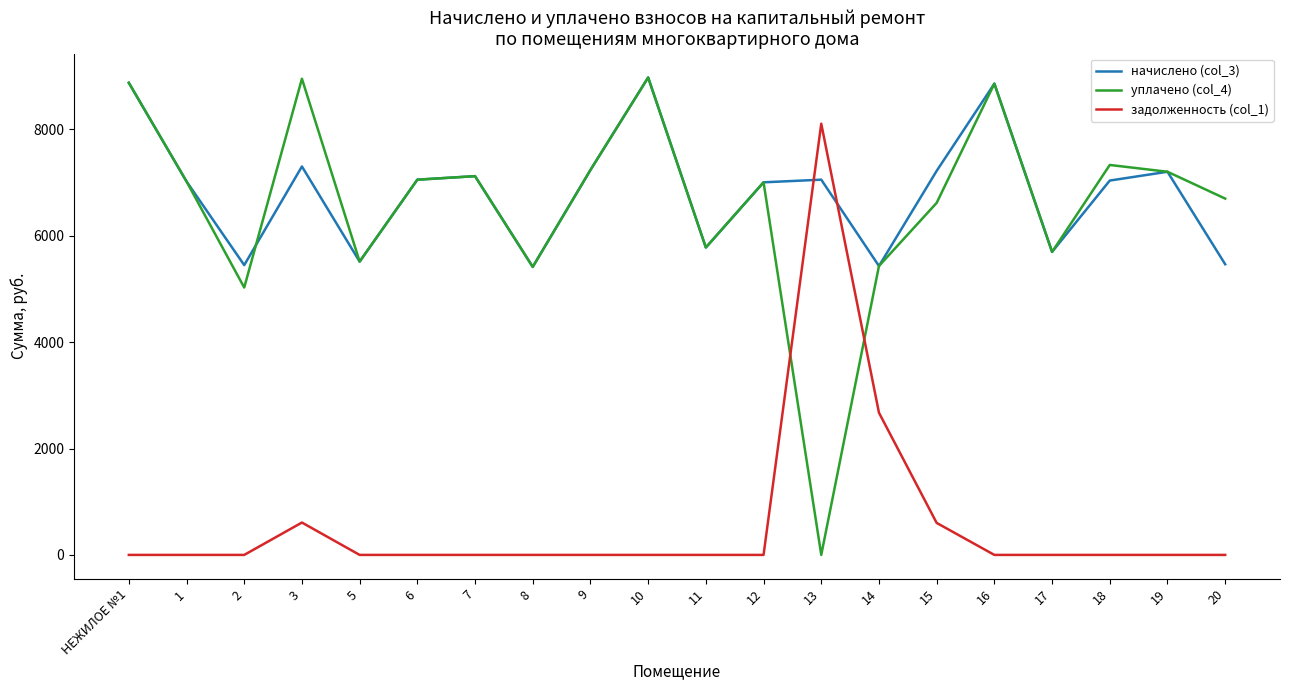

What is the total value across all series at 13?

15161.7